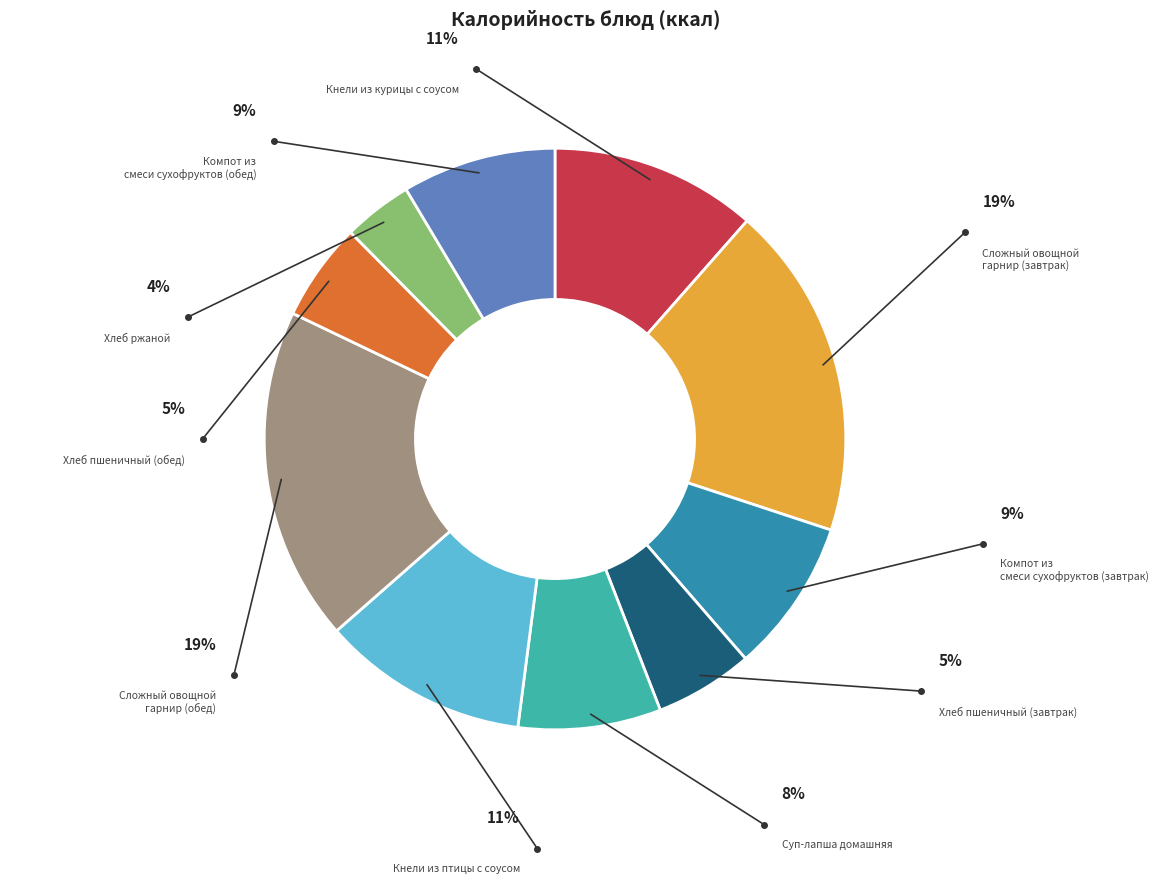

To the nearest percent, what portion does Суп-лапша домашняя represent?

8%